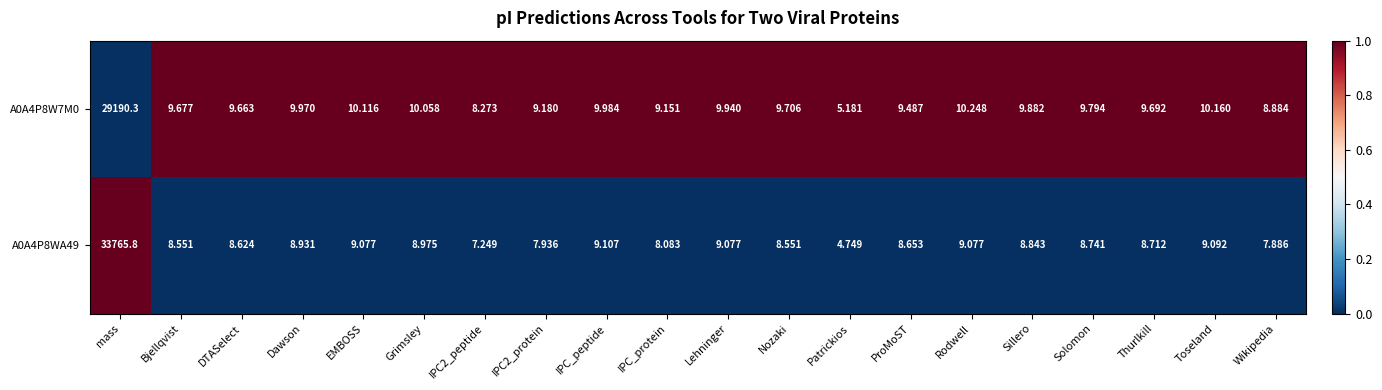

Is the value of A0A4P8W7M0 at Toseland greater than the value of A0A4P8WA49 at Toseland?

Yes